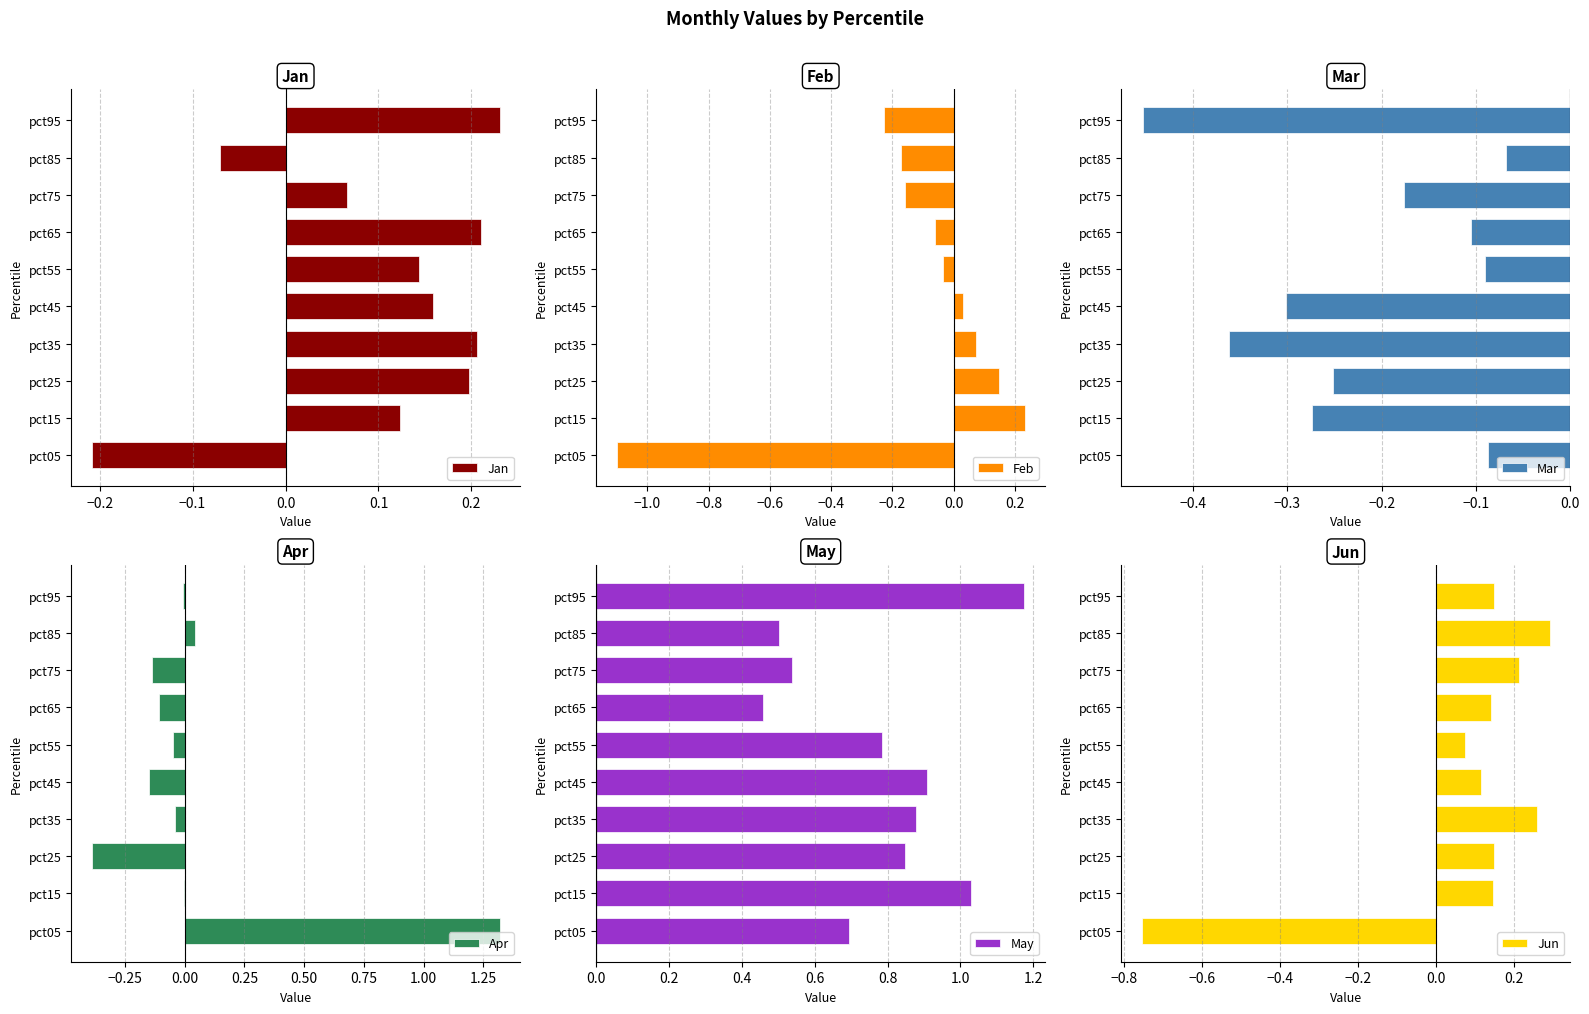

What is the sum of all May values?

7.8